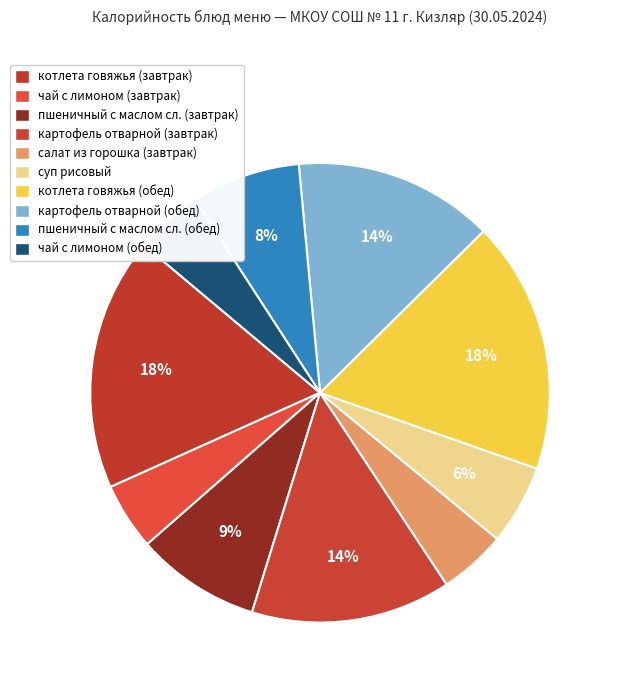

Count the number of slices in the pie.

10